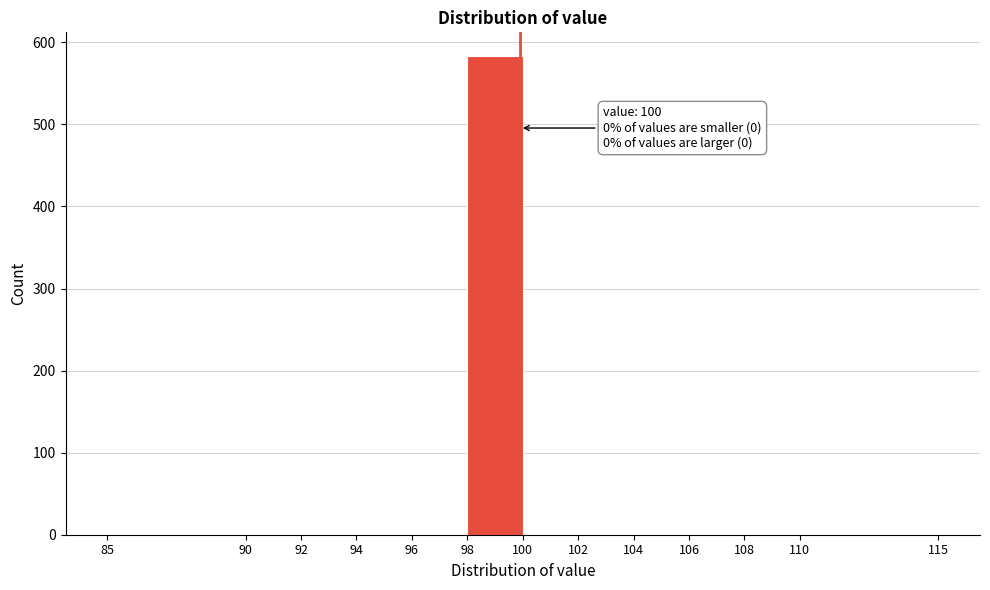

Which range on the x-axis has the tallest bar?

98 to 100